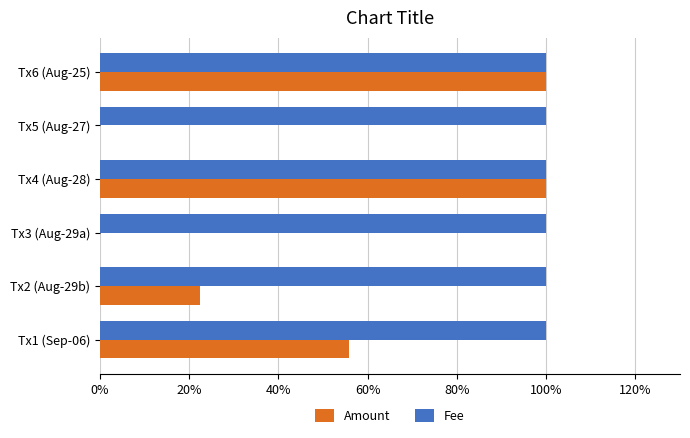

Which series has the largest range (max minus min)?

Amount